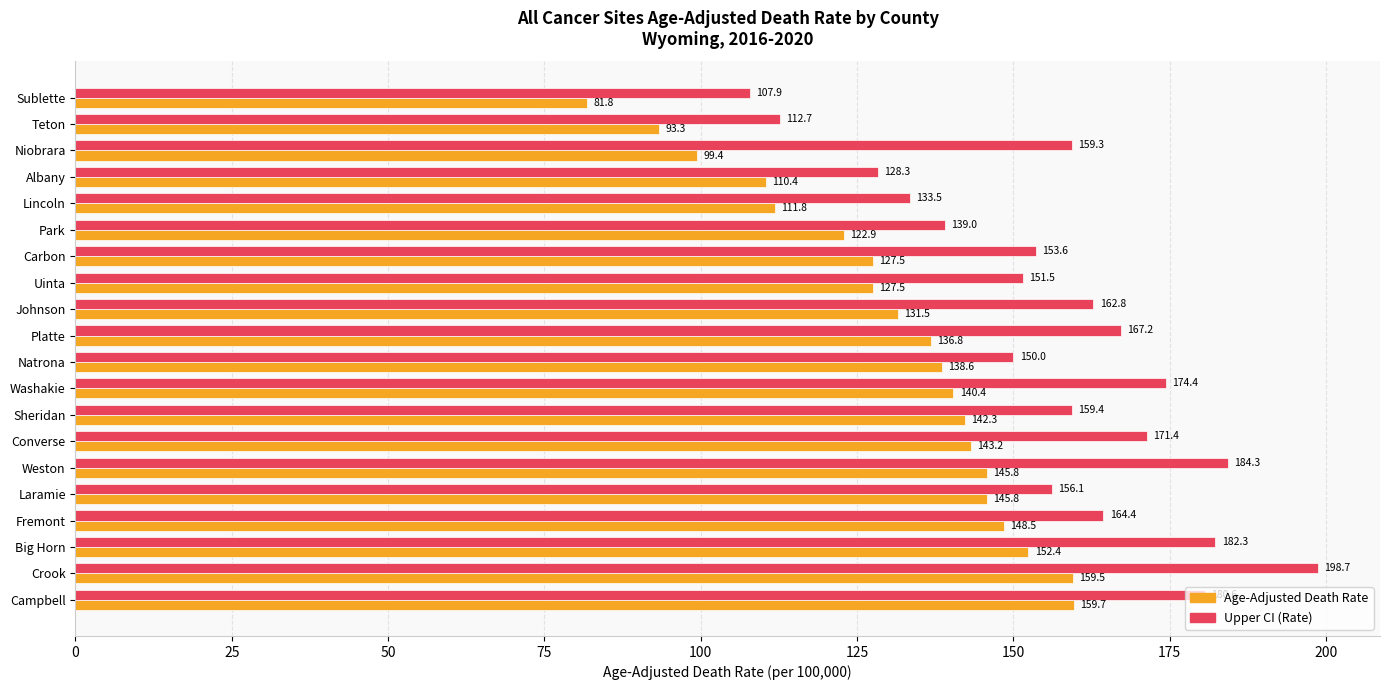

What is the difference between the maximum and minimum values in the Age-Adjusted Death Rate series?

77.9